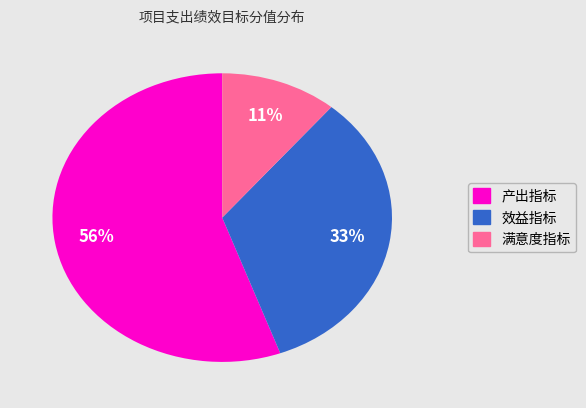

To the nearest percent, what portion does 效益指标 represent?

33%